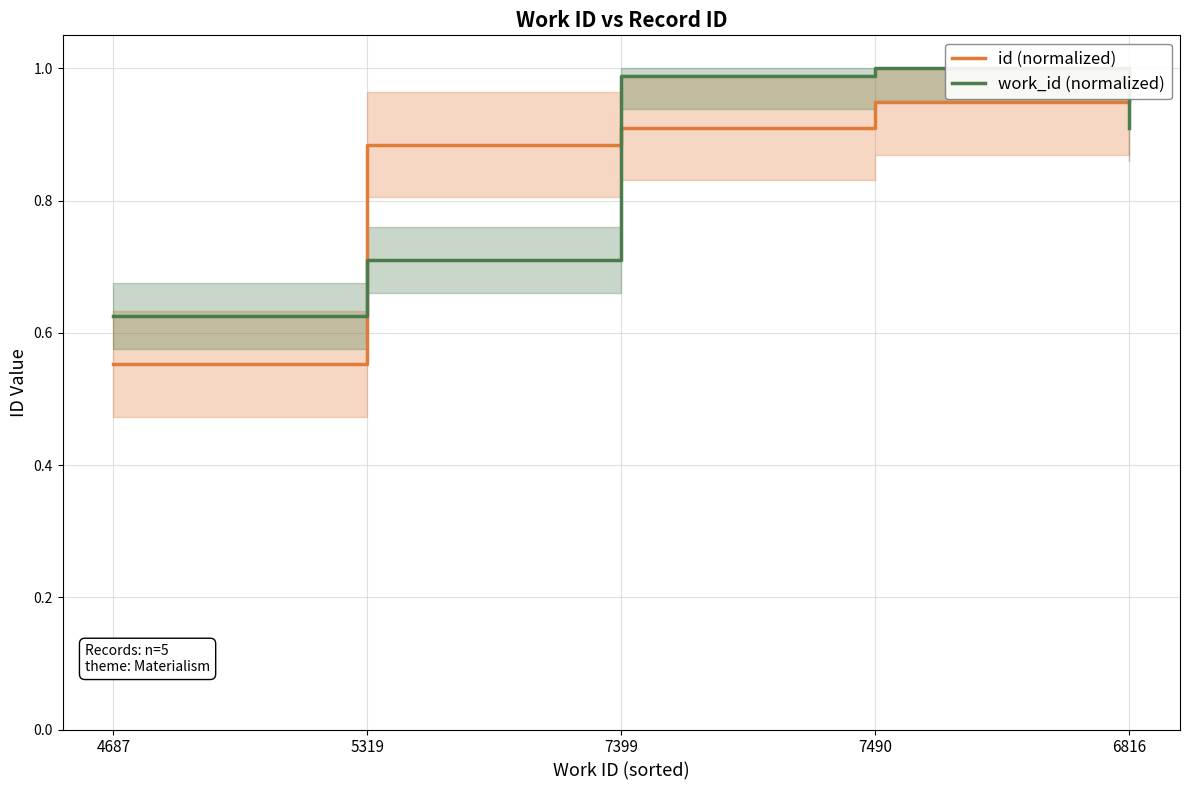

What is the sum of the id (normalized) values at 7490 and 7399?

1.9